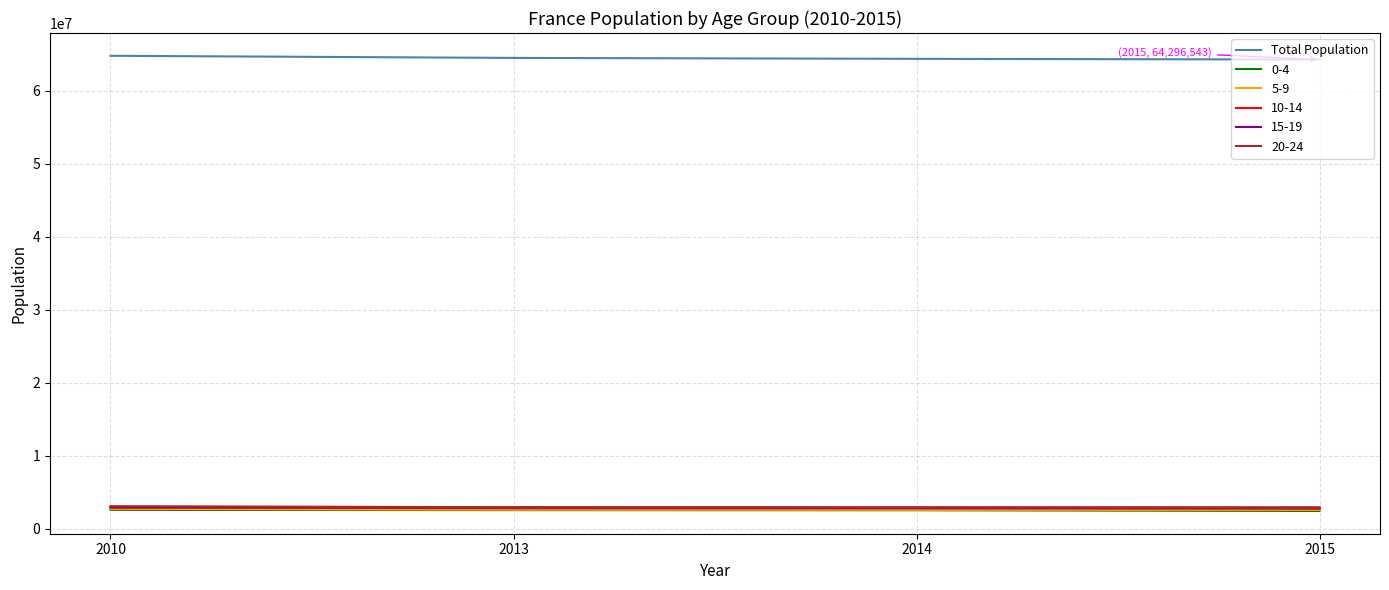

What is the maximum value shown in the chart?

64810001